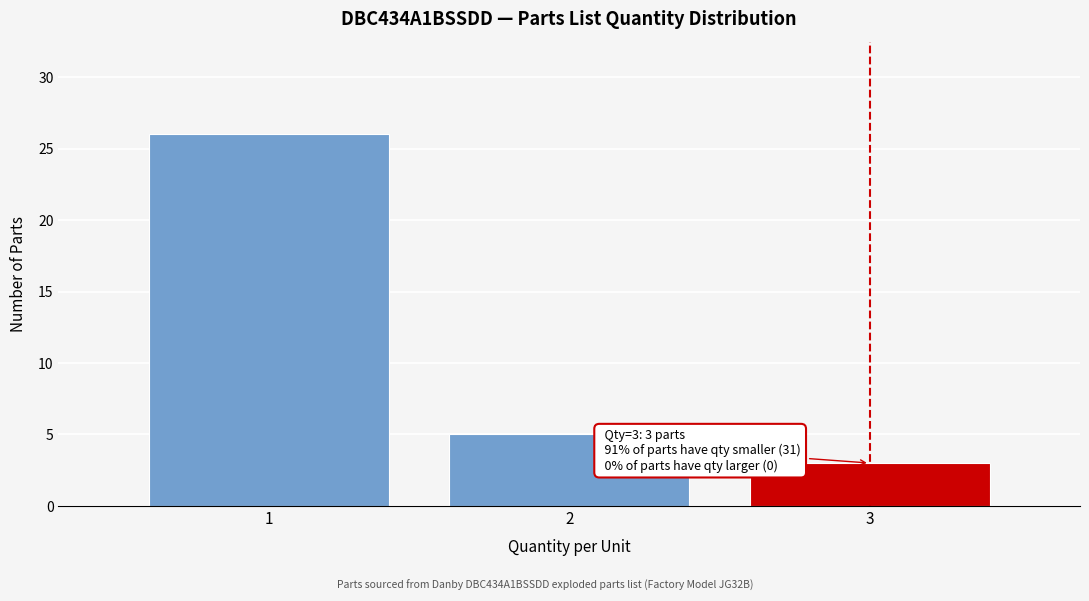

Reading left to right, what are all the values shown in this chart?

1=26	2=5	3=3